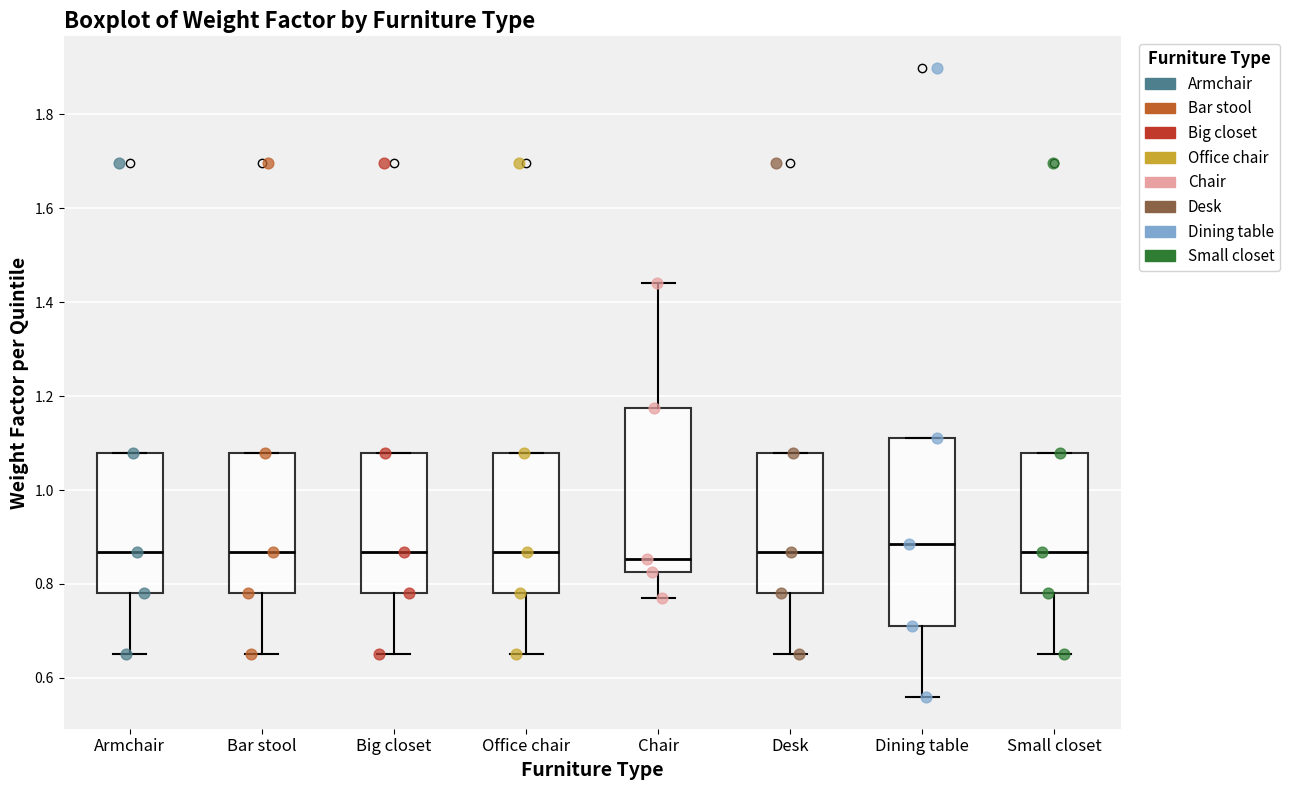

Where is the upper edge of the box for Dining table on the y-axis? The values are not printed on the chart, so give them approximately, as read against the axis.

1.12